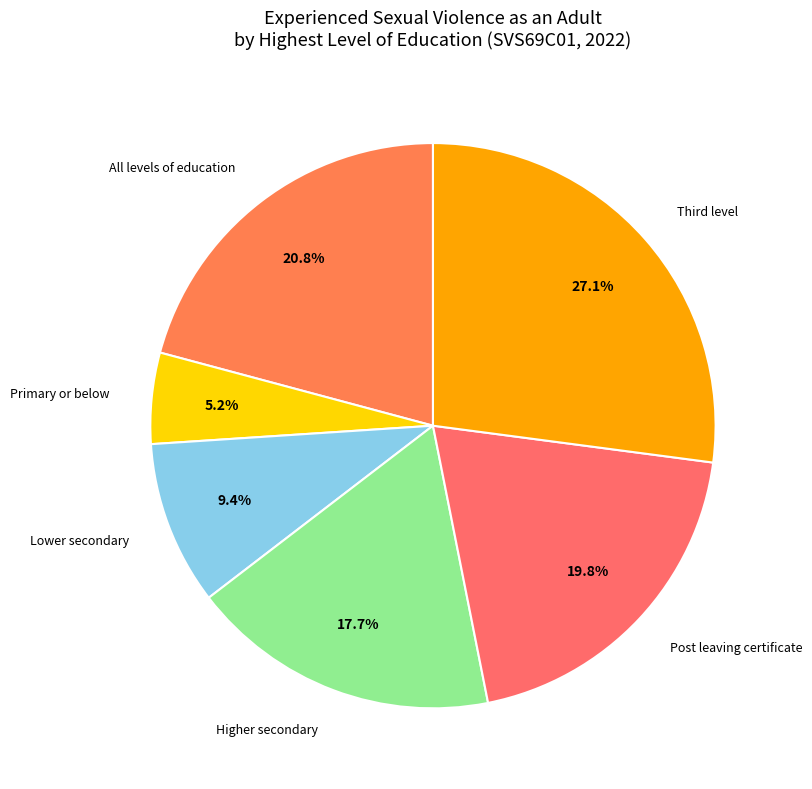

Is there any slice that represents more than half of the pie?

No